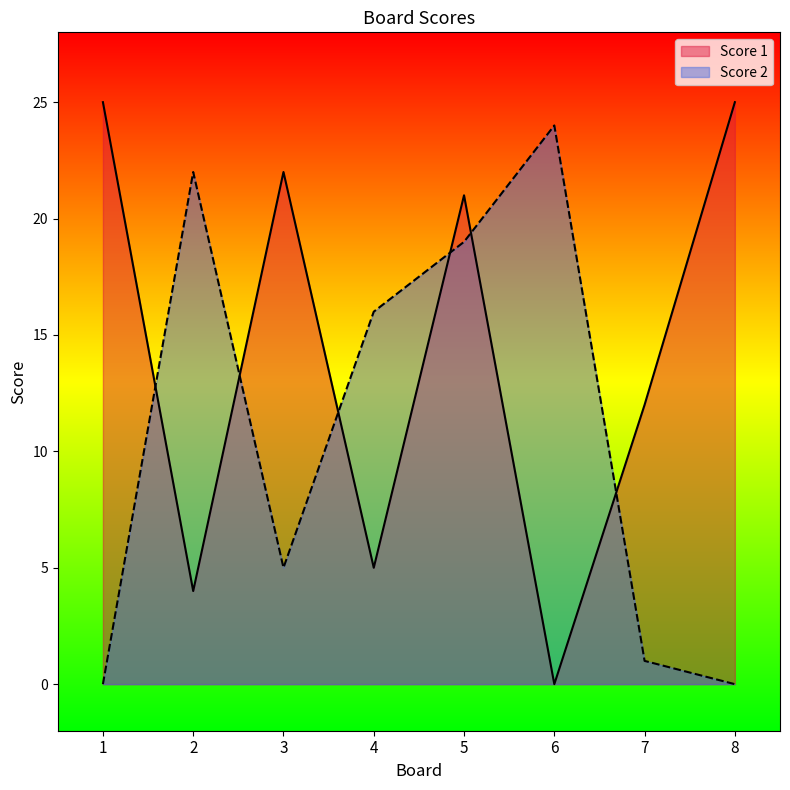

At which label does Score 2 reach its peak?

6